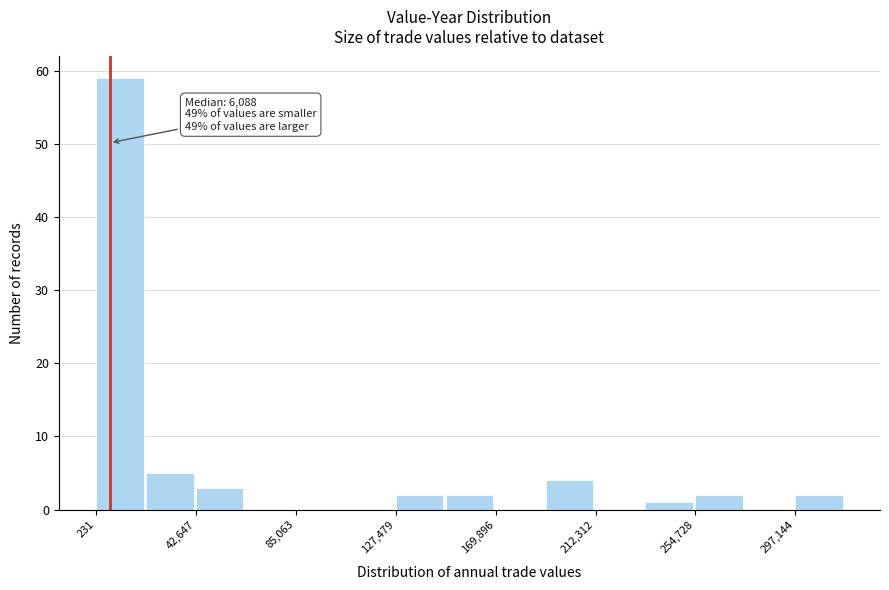

Over which range of the x-axis is the bar tallest?

0 to 20000